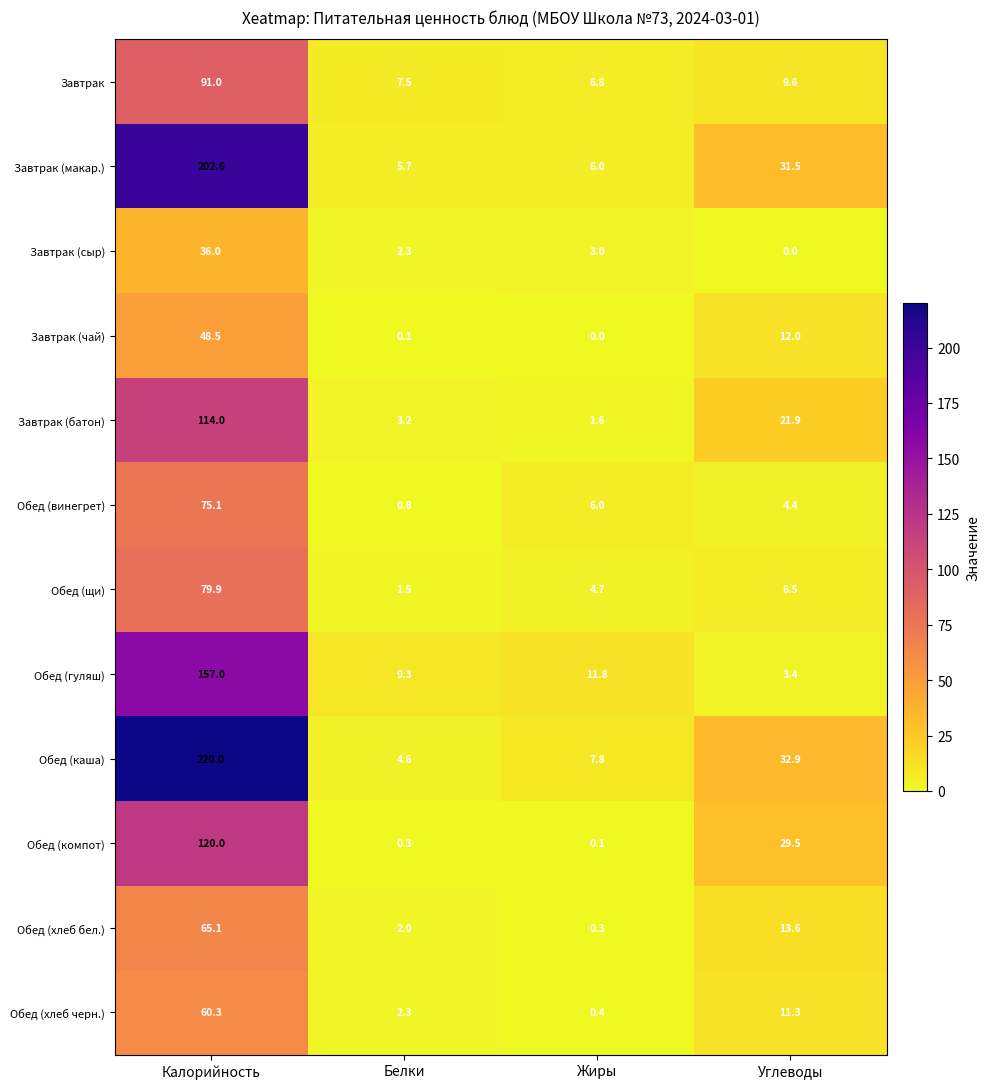

What is the sum of the Завтрак (макар.) values at Углеводы and Белки?

37.2